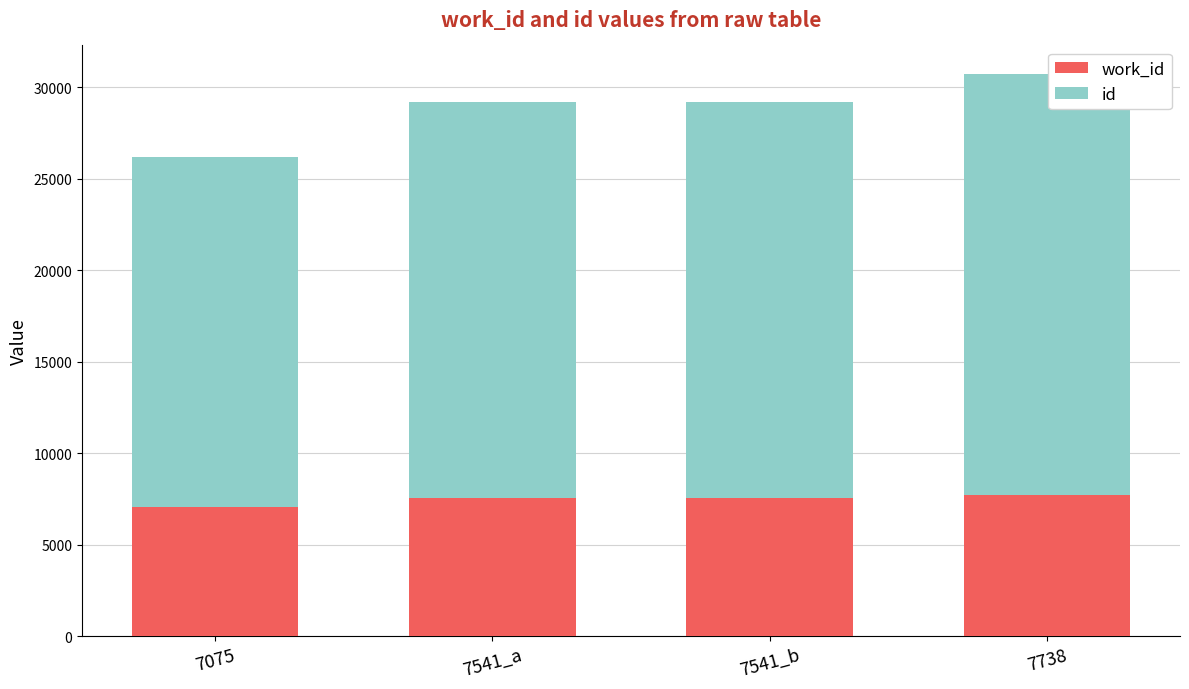

Count the number of categories in the chart.

4